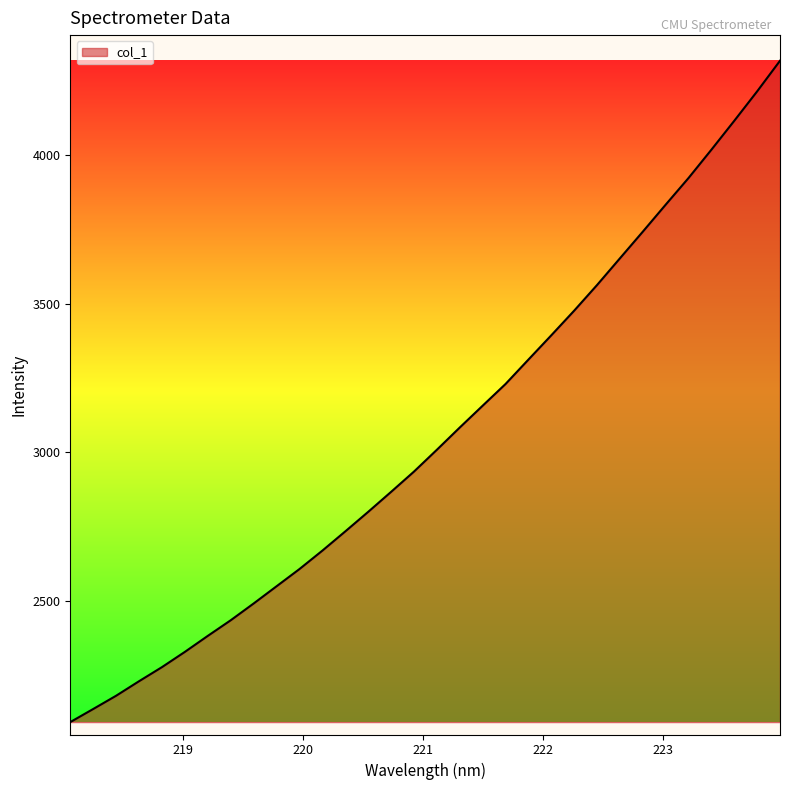

What is the smallest value displayed?

2090.9